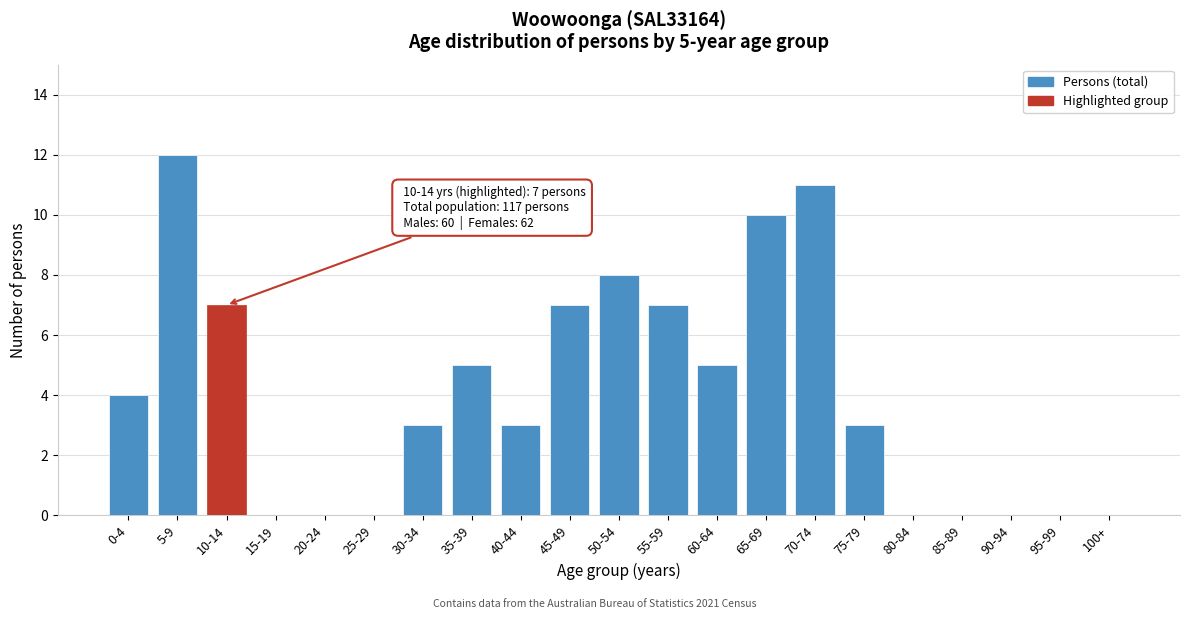

Reading left to right, list all the values displayed in this chart.

0-4=4	5-9=12	10-14=7	15-19=0	20-24=0	25-29=0	30-34=3	35-39=5	40-44=3	45-49=7	50-54=8	55-59=7	60-64=5	65-69=10	70-74=11	75-79=3	80-84=0	85-89=0	90-94=0	95-99=0	100+=0